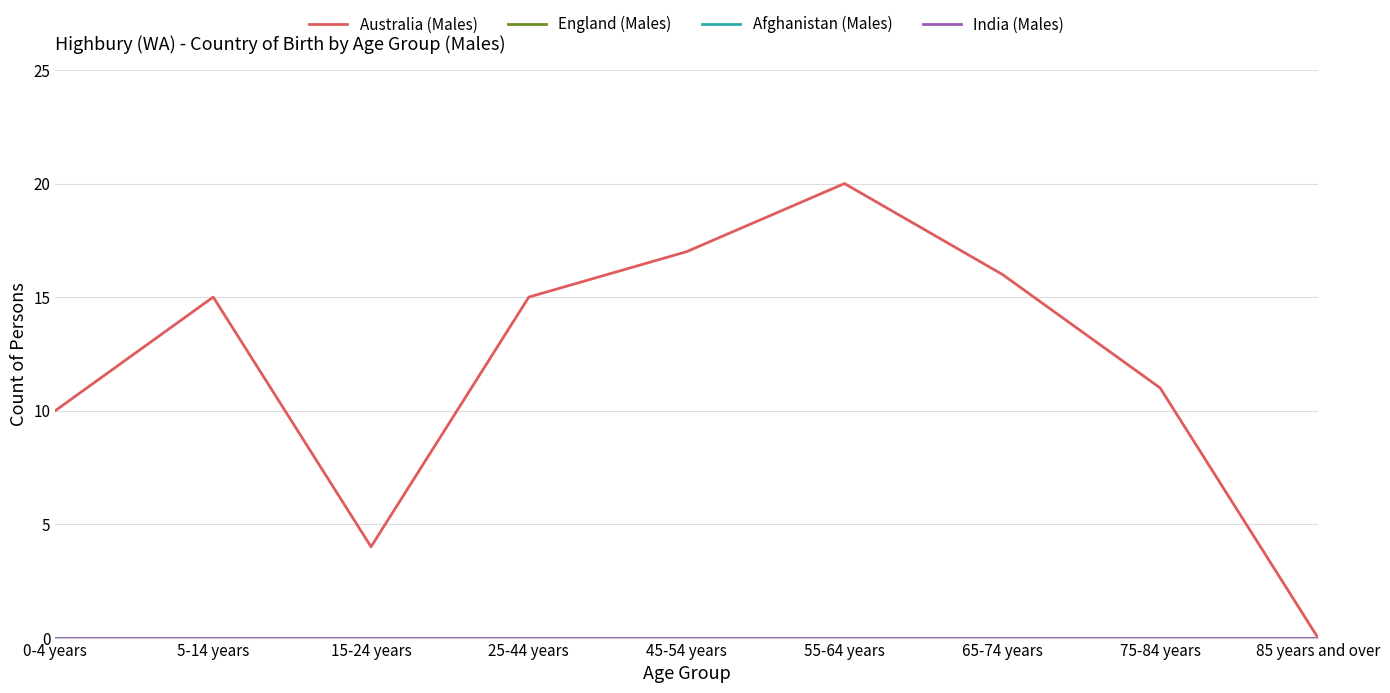

True or false: Afghanistan (Males) and India (Males) cross at least once.

False